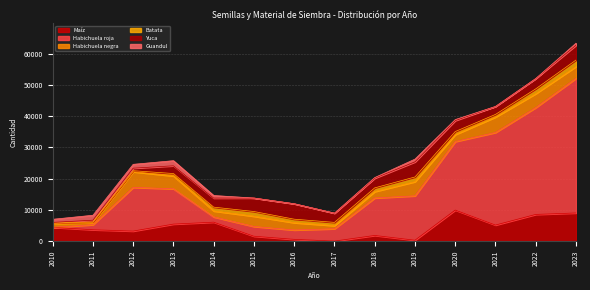

In Guandul, how many points are lower than both neighbors (excluding endpoints)?

1